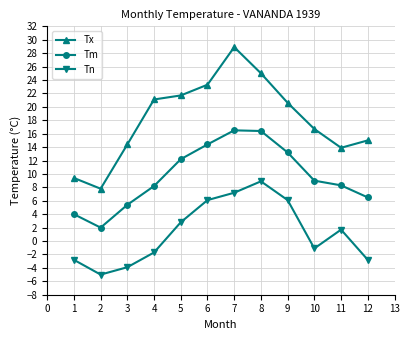

Does the chart have visible grid lines?

Yes